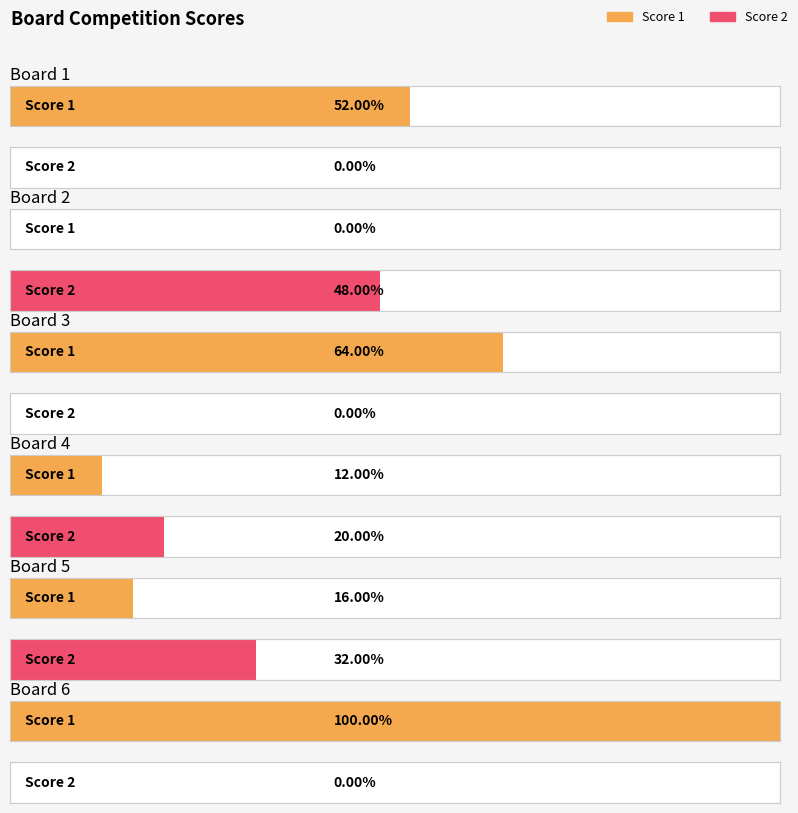

How many bars are there in each group?

2